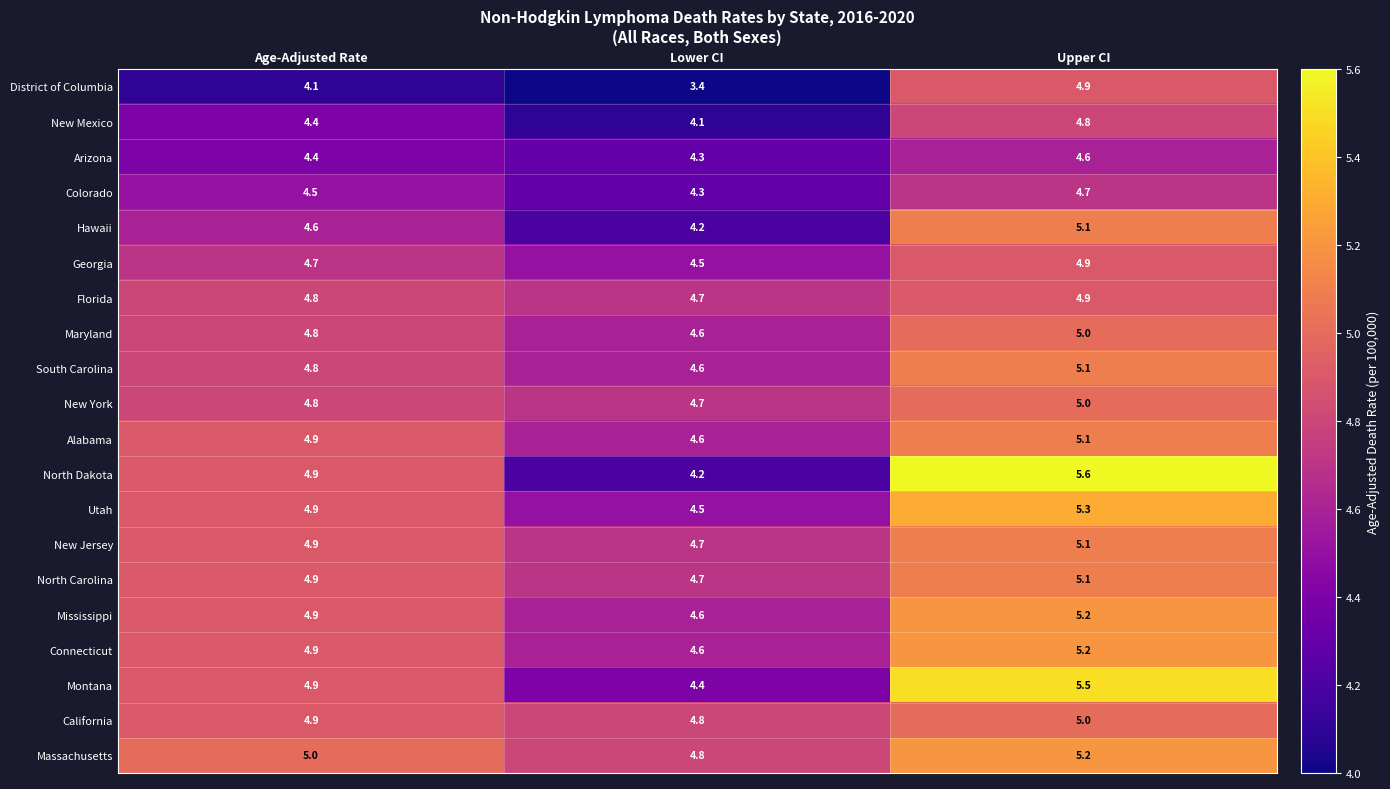

At which label does District of Columbia reach its peak?

Upper CI